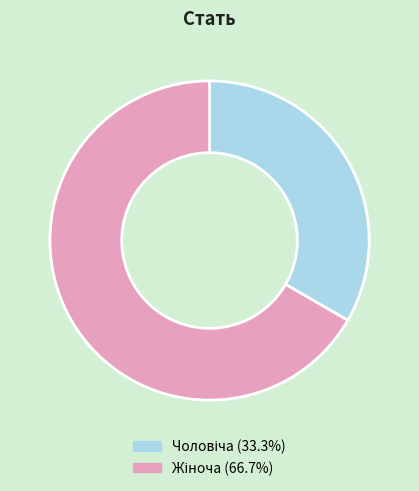

Does any single category account for the majority?

Yes